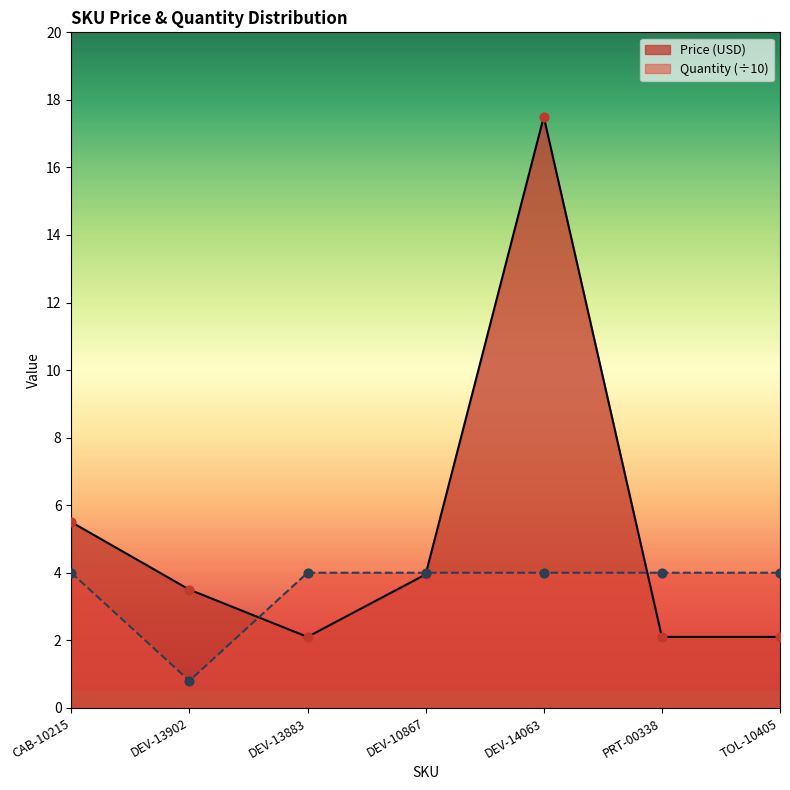

Which series contains the lowest Y value?

Quantity